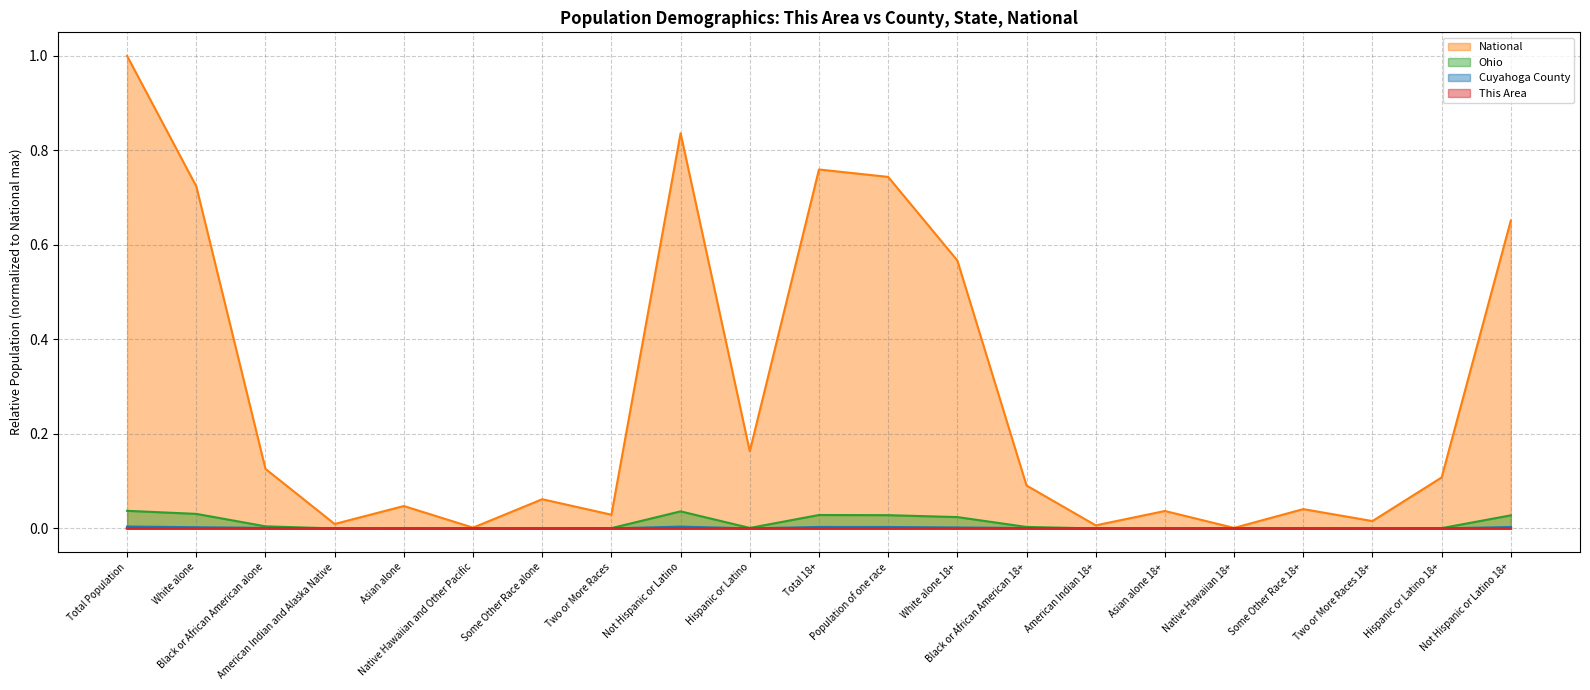

At which label is Cuyahoga County closest to 0?

Native Hawaiian 18+